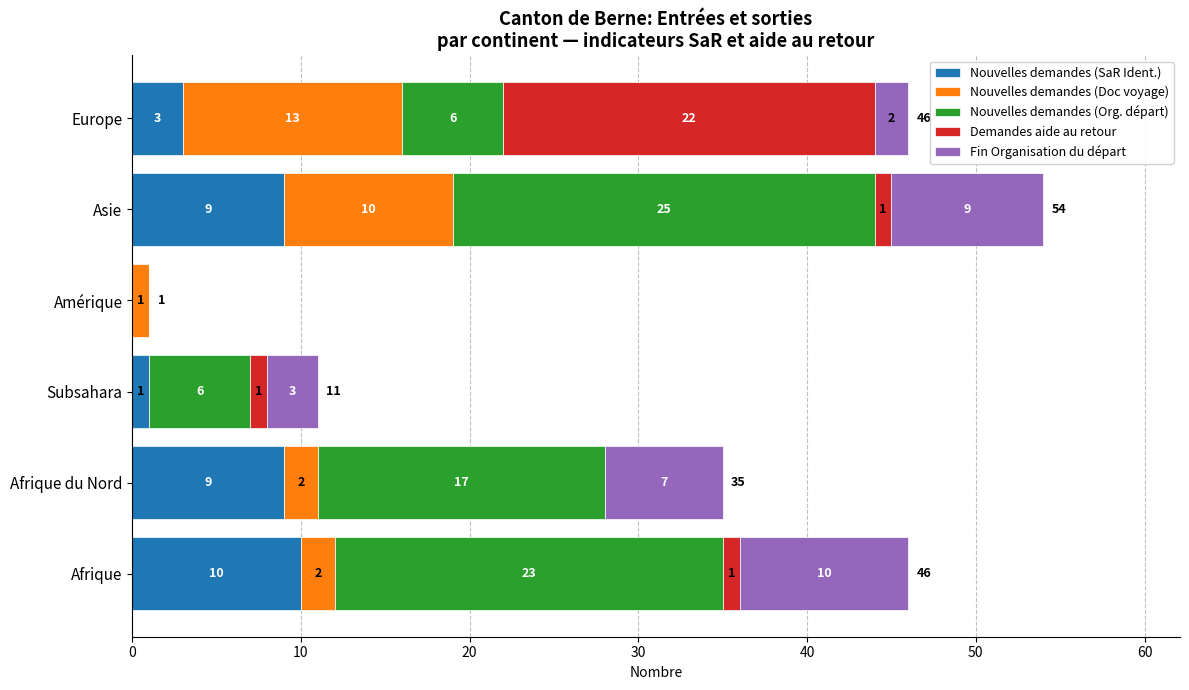

What is the sum of the Nouvelles demandes (SaR Ident.) values at Afrique and Asie?

19